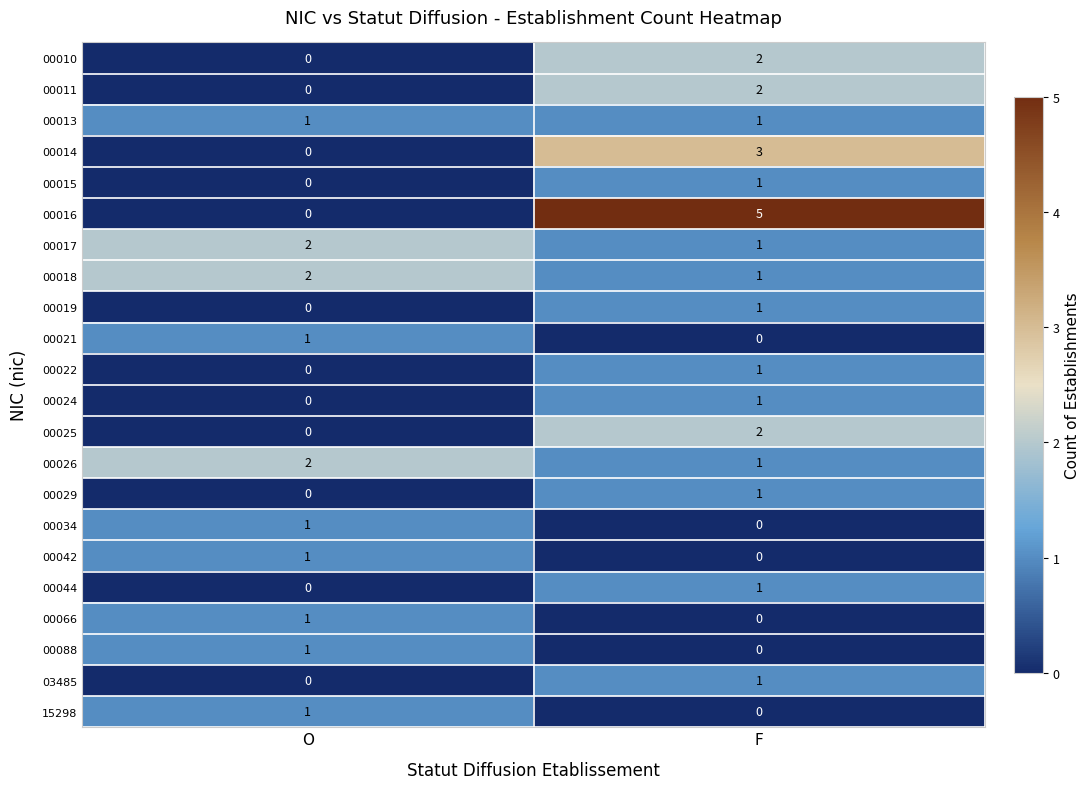

Between O and F, which series saw the biggest shift?

00016